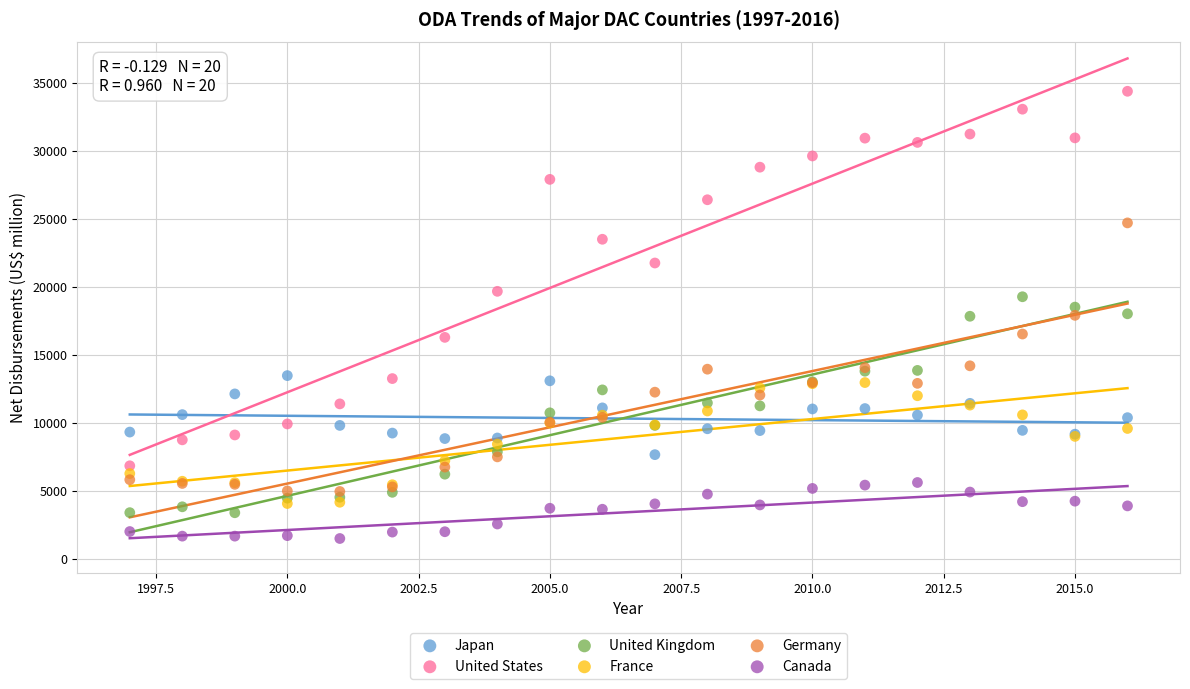

Which series contains the highest Y value?

United States